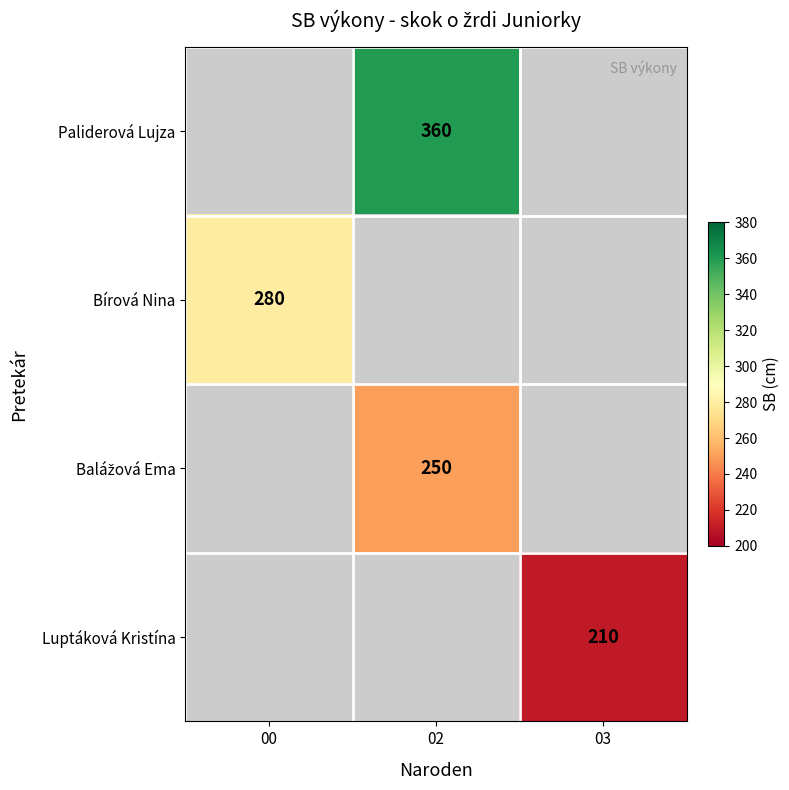

The Bírová Nina series shows 68 at 00. True or false?

False